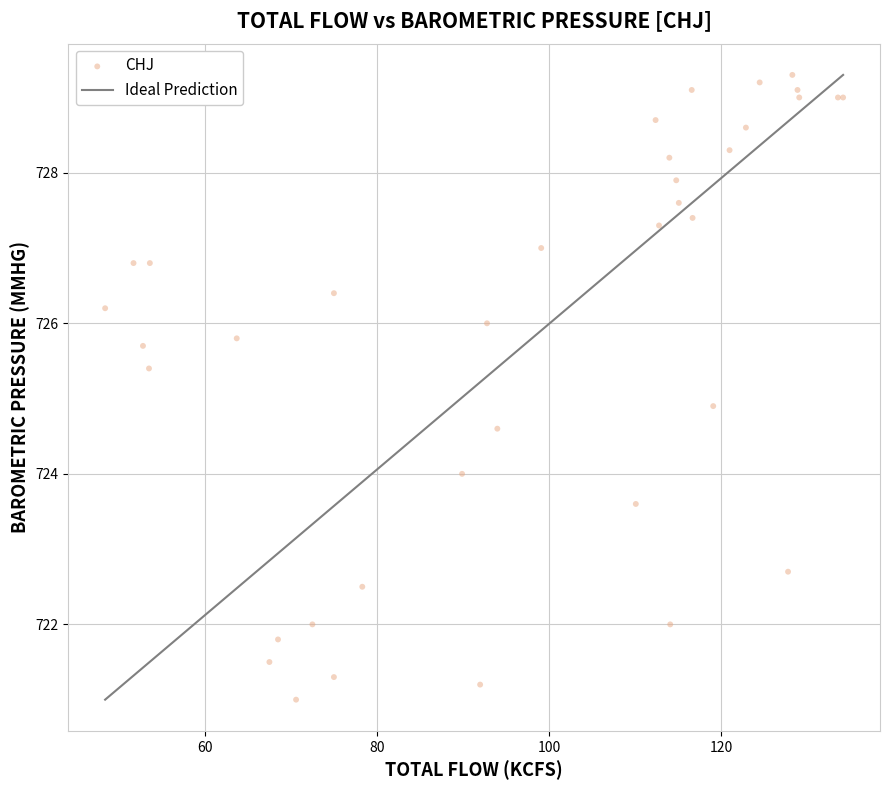

What Y value in the scatter plot is closest to 725?

724.9